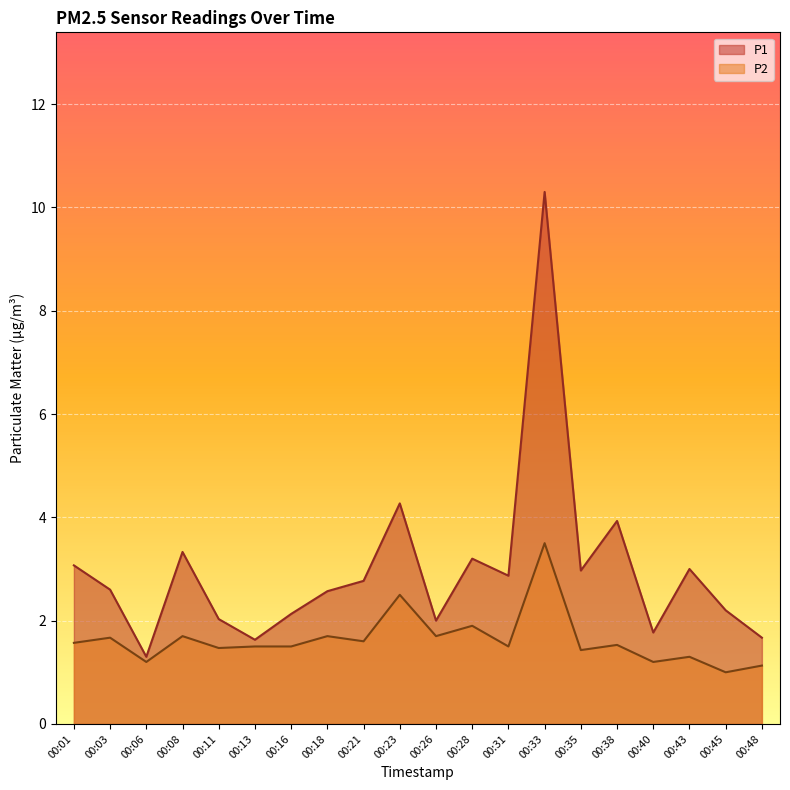

The P1 series shows 1.8 at 00:40. True or false?

True